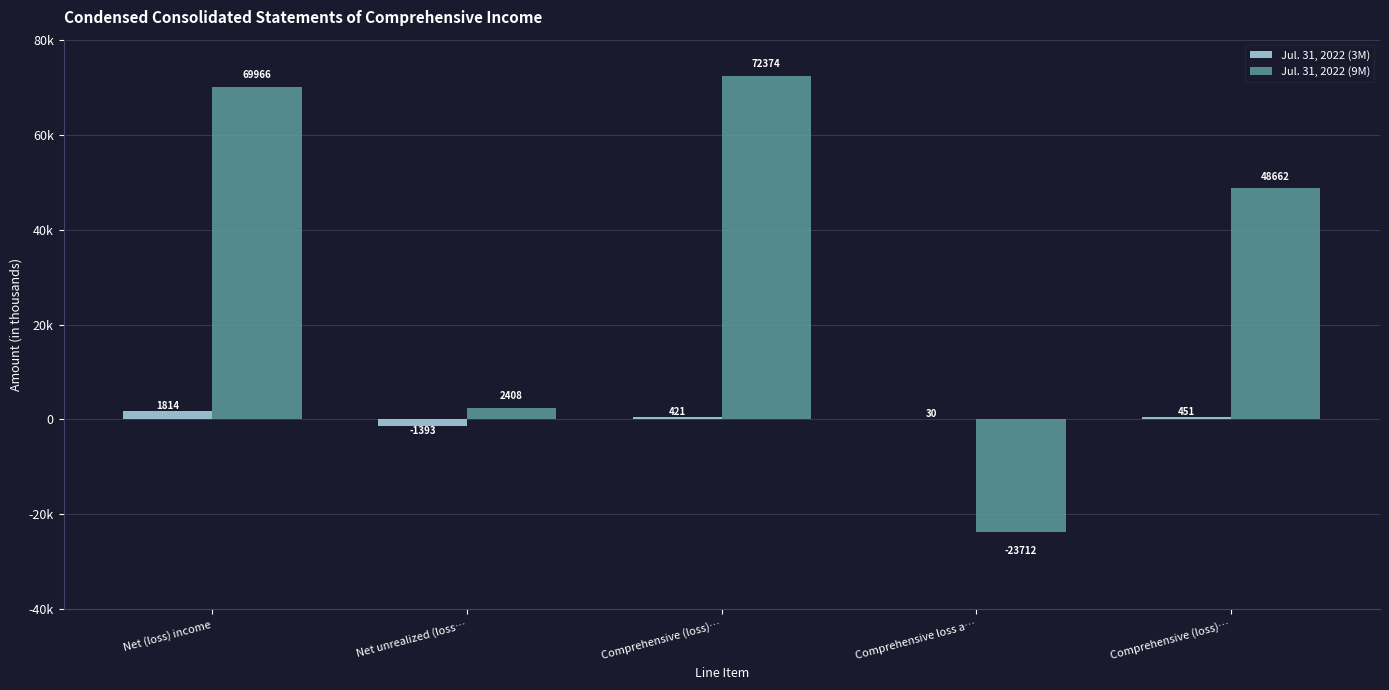

Which category has the lowest value in the Jul. 31, 2022 (9M) series?

Comprehensive loss a…